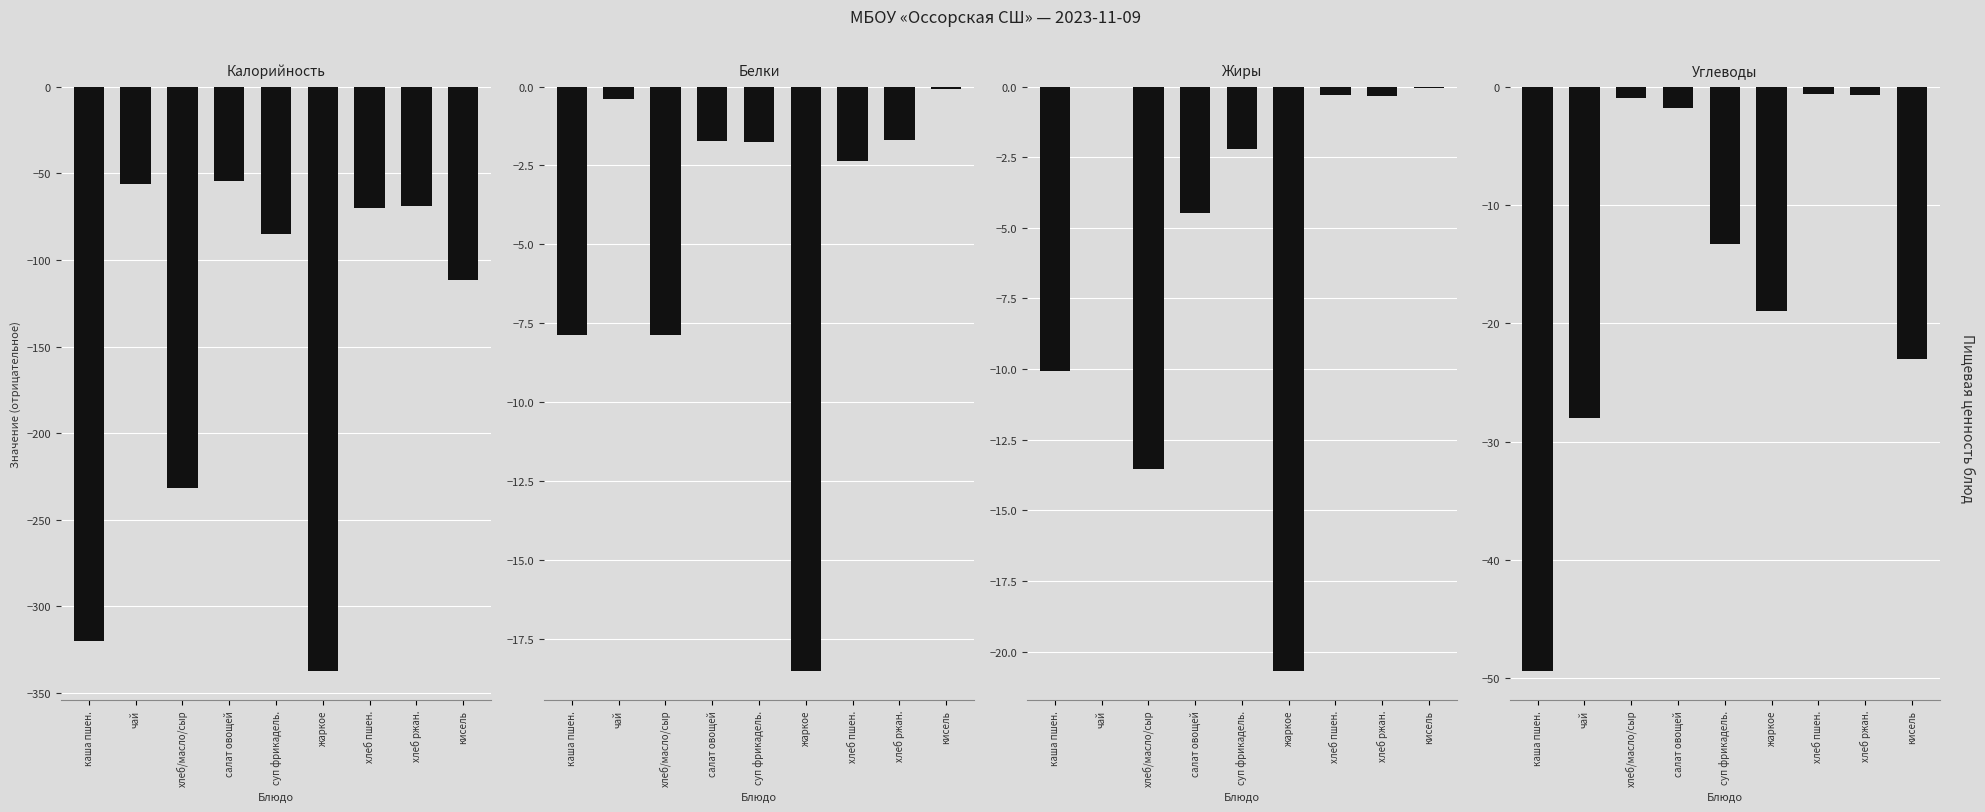

What is the label of the 9th bar from the right?

каша пшен.